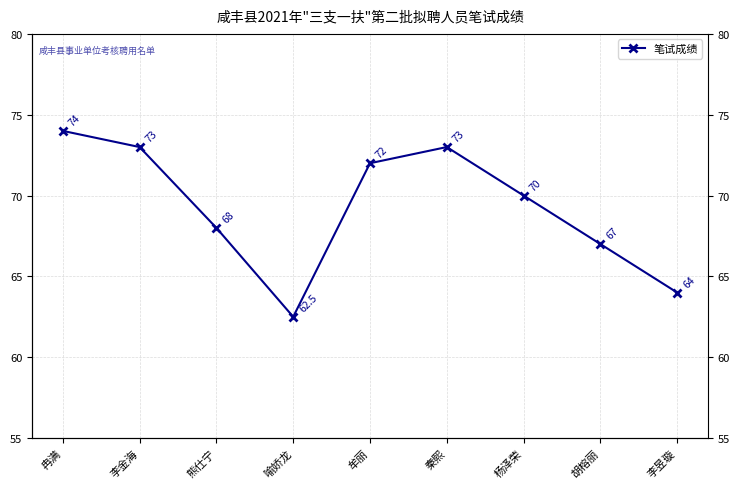

Reading right to left, transcribe all the data shown in this chart.

64.0	67.0	70.0	73.0	72.0	62.5	68.0	73.0	74.0